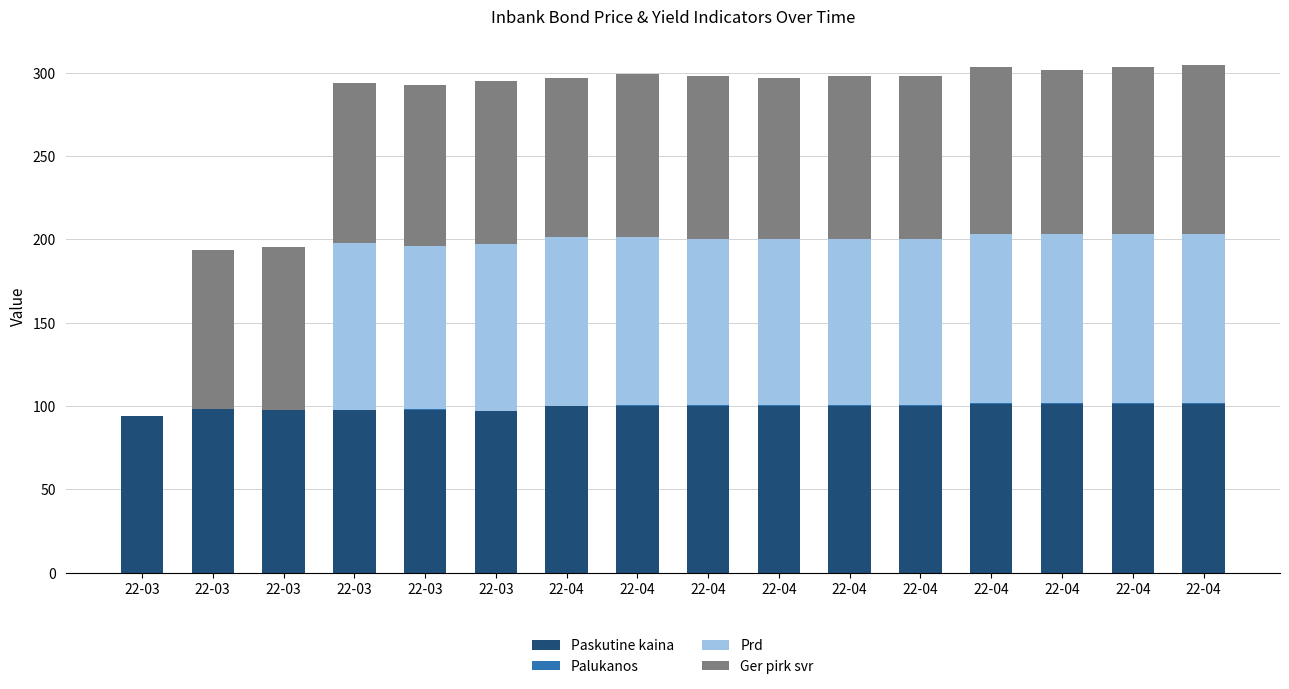

Does the chart contain stacked bars?

Yes